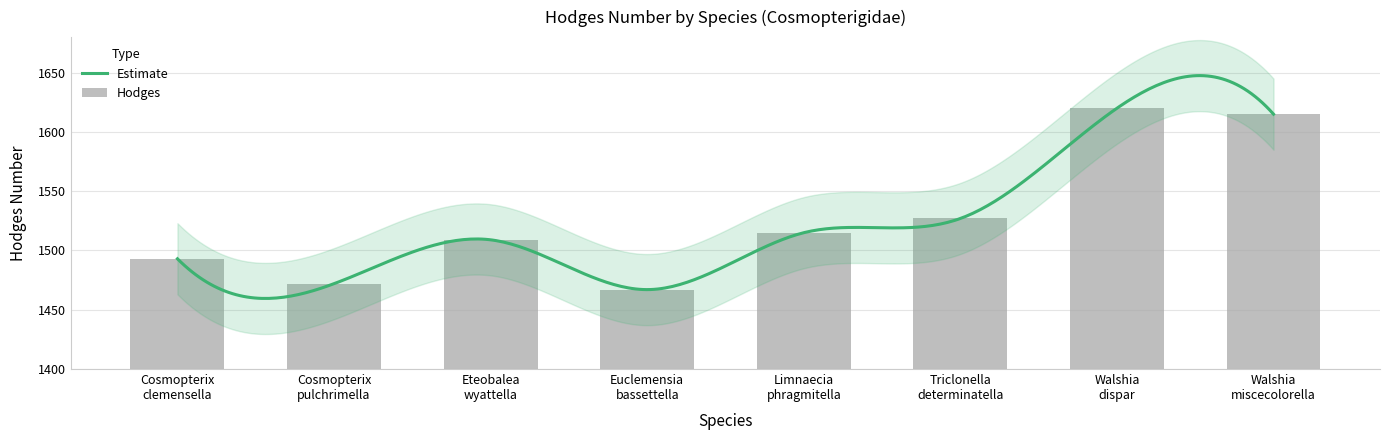

Approximately how many times larger is the value at Euclemensia
bassettella compared to Walshia
miscecolorella?

0.9